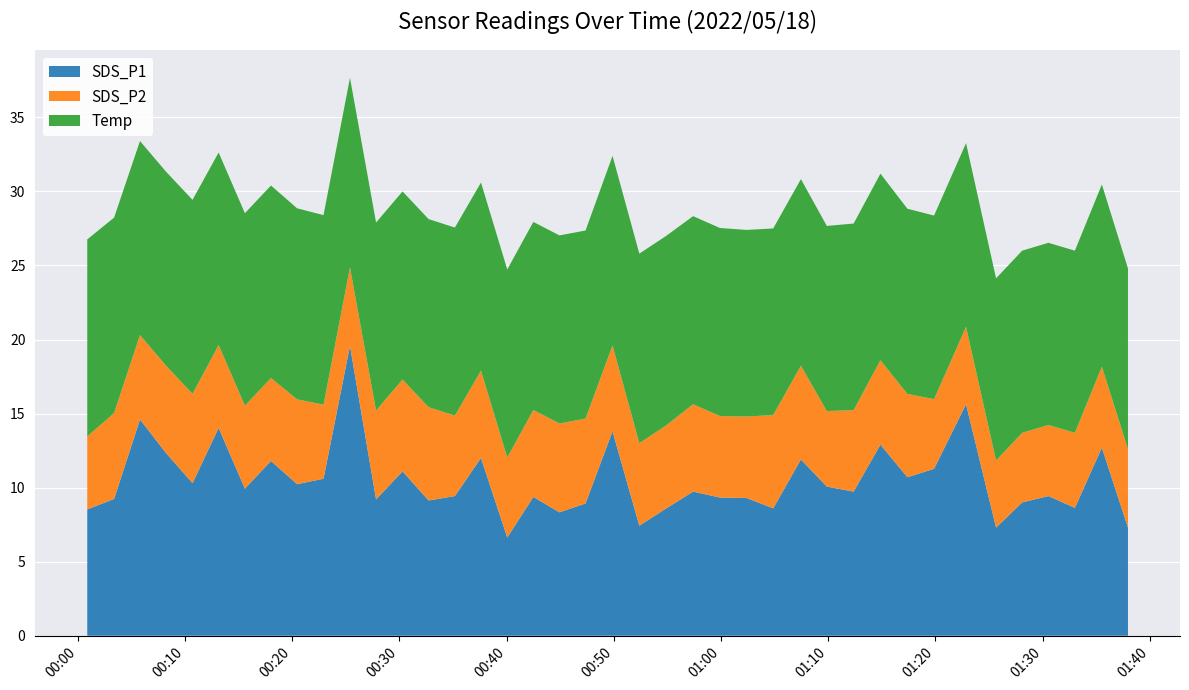

Reading left to right, list all the values displayed in this chart.

SDS_P1: 8.5	9.2	14.6	12.3	10.3	14.0	9.9	11.8	10.2	10.6	19.6	9.2	11.1	9.1	9.4	12.0	6.6	9.4	8.3	8.9	13.8	7.4	8.6	9.7	9.3	9.3	8.6	11.9	10.1	9.7	12.9	10.7	11.3	15.6	7.3	9.0	9.4	8.6	12.7	7.3
SDS_P2: 4.9	5.8	5.7	5.9	6.0	5.6	5.6	5.6	5.7	5.0	5.3	6.0	6.2	6.3	5.4	5.9	5.4	5.9	6.0	5.7	5.8	5.6	5.6	5.9	5.5	5.5	6.3	6.3	5.1	5.5	5.7	5.6	4.7	5.2	4.5	4.7	4.8	5.1	5.5	5.3
Temp: 13.3	13.2	13.1	13.1	13.1	13.0	13.0	13.0	12.9	12.8	12.8	12.7	12.7	12.7	12.7	12.7	12.7	12.7	12.7	12.7	12.8	12.8	12.8	12.7	12.7	12.6	12.6	12.6	12.5	12.6	12.6	12.5	12.4	12.4	12.3	12.3	12.3	12.3	12.3	12.2